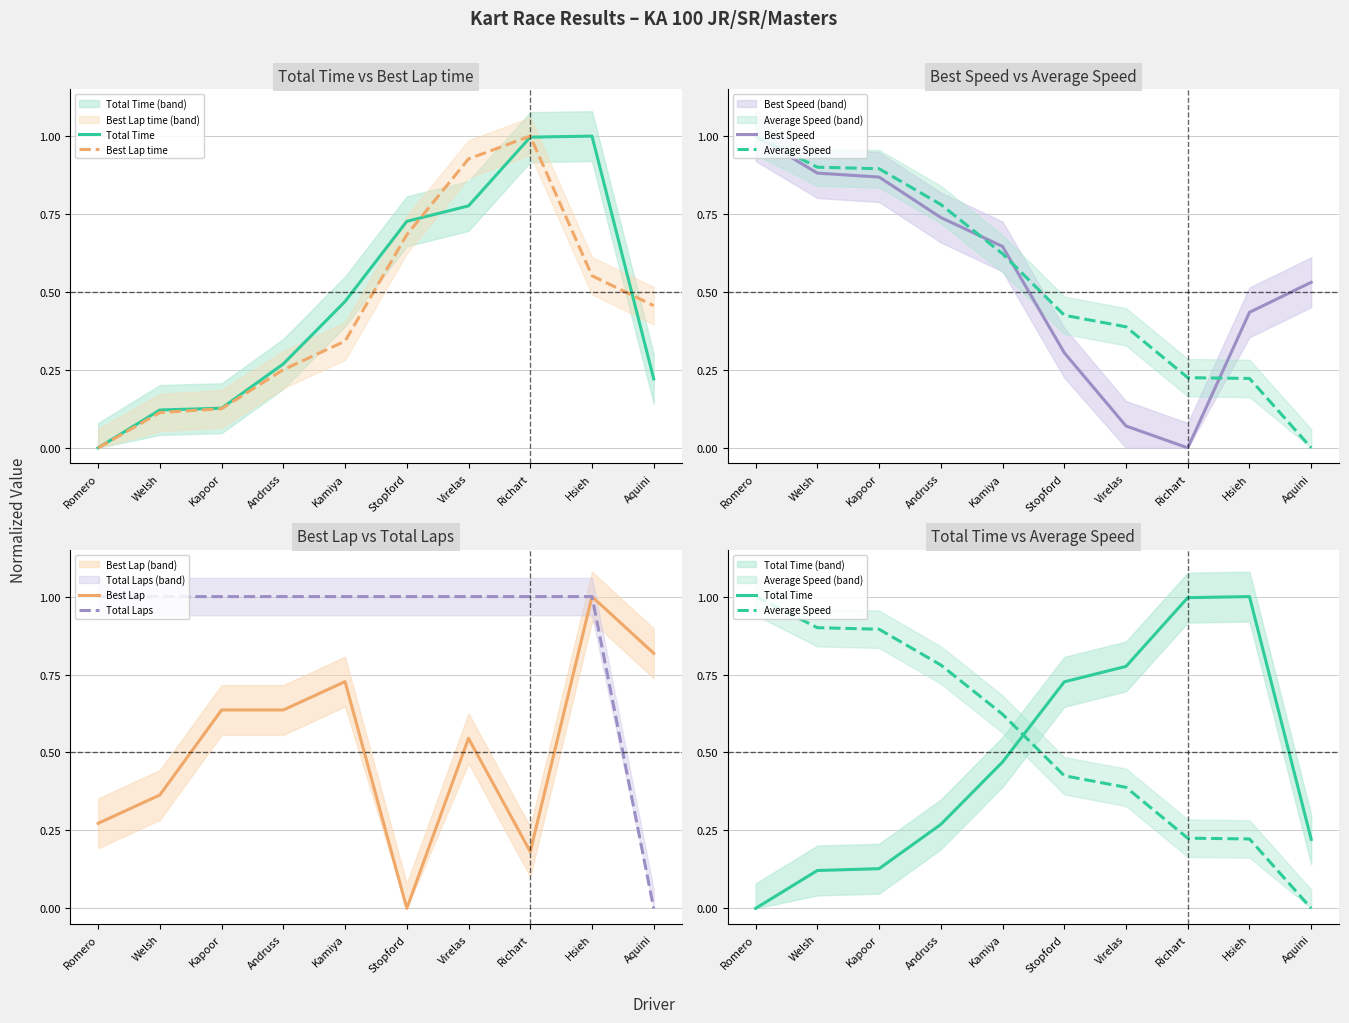

Reading right to left, transcribe all the data shown in this chart.

Total Time: Aquini=0.2	Hsieh=1.0	Richart=1.0	Virelas=0.8	Stopford=0.7	Kamiya=0.5	Andruss=0.3	Kapoor=0.1	Welsh=0.1	Romero=0.0
Best Lap time: Aquini=0.5	Hsieh=0.6	Richart=1.0	Virelas=0.9	Stopford=0.7	Kamiya=0.3	Andruss=0.3	Kapoor=0.1	Welsh=0.1	Romero=0.0
Best Speed: Aquini=0.5	Hsieh=0.4	Richart=0.0	Virelas=0.1	Stopford=0.3	Kamiya=0.6	Andruss=0.7	Kapoor=0.9	Welsh=0.9	Romero=1.0
Average Speed: Aquini=0.0	Hsieh=0.2	Richart=0.2	Virelas=0.4	Stopford=0.4	Kamiya=0.6	Andruss=0.8	Kapoor=0.9	Welsh=0.9	Romero=1.0
Best Lap: Aquini=0.8	Hsieh=1.0	Richart=0.2	Virelas=0.5	Stopford=0.0	Kamiya=0.7	Andruss=0.6	Kapoor=0.6	Welsh=0.4	Romero=0.3
Total Laps: Aquini=0.0	Hsieh=1.0	Richart=1.0	Virelas=1.0	Stopford=1.0	Kamiya=1.0	Andruss=1.0	Kapoor=1.0	Welsh=1.0	Romero=1.0